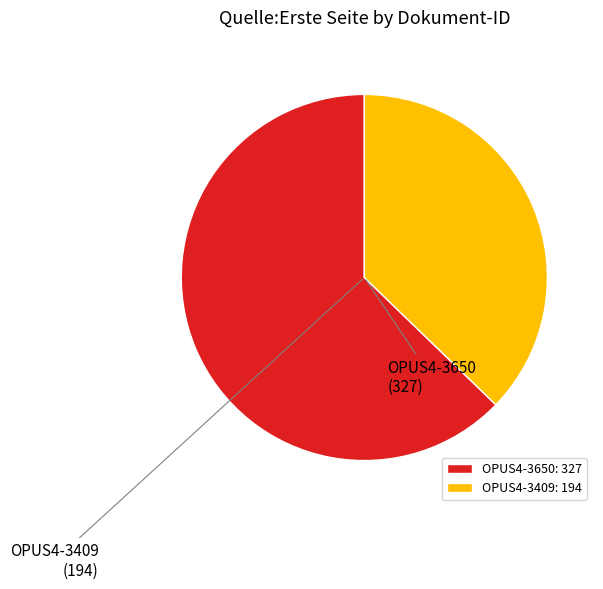

What is the largest slice in the pie chart?

OPUS4-3650